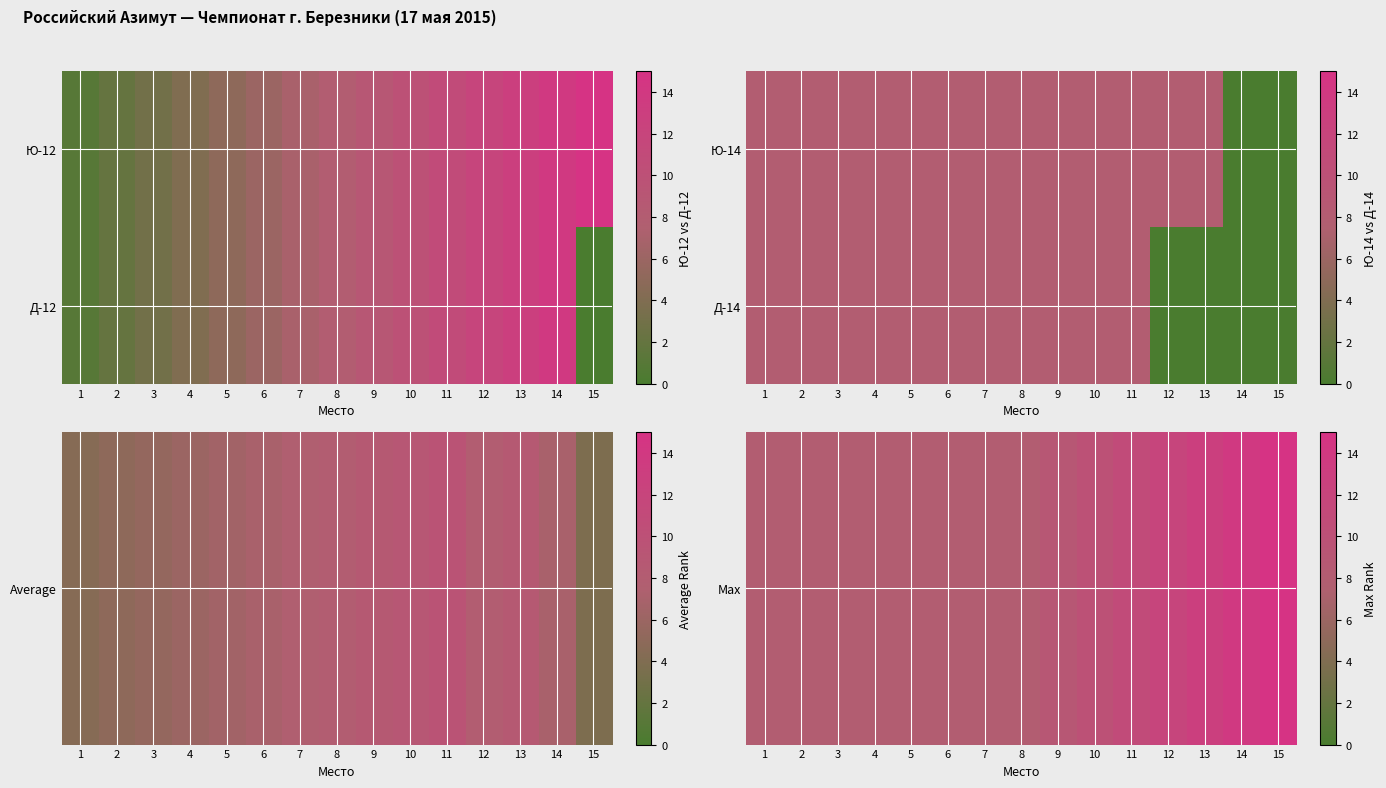

What is the sum of the Д-14 values at 7 and 6?

16